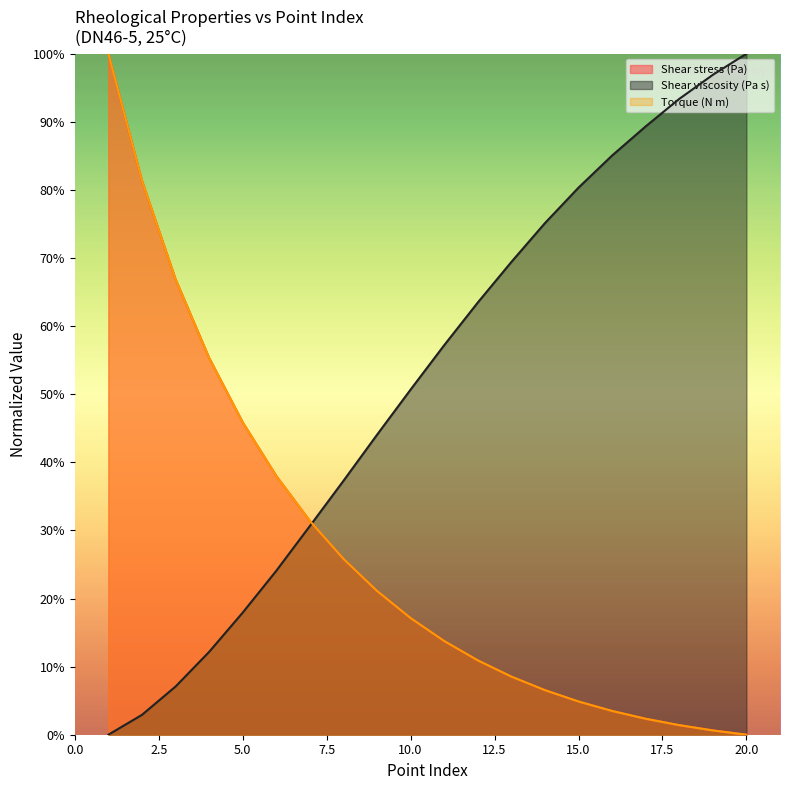

Which series has the largest total across all categories?

Shear viscosity (Pa s)